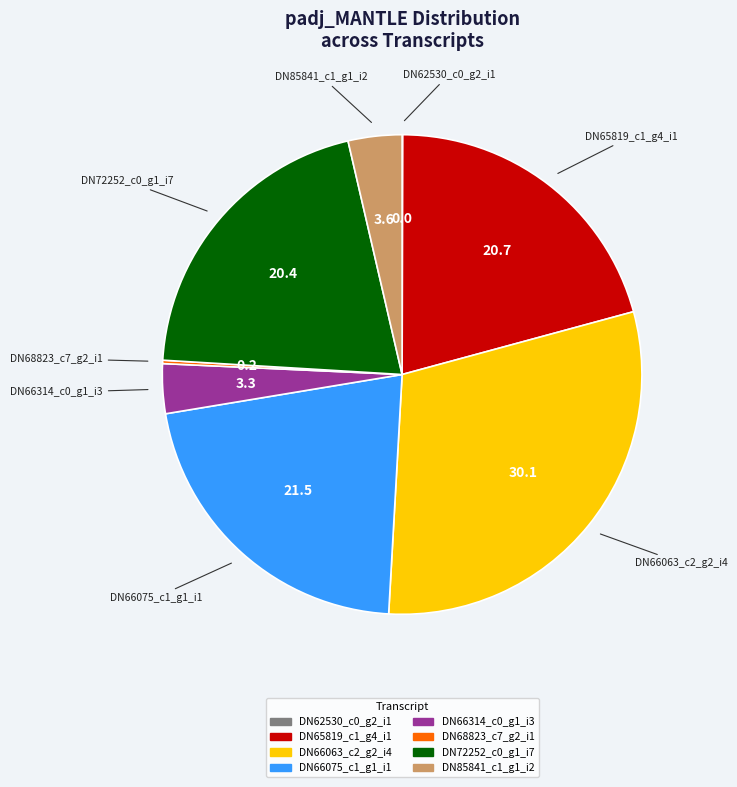

Does any single category account for the majority?

No